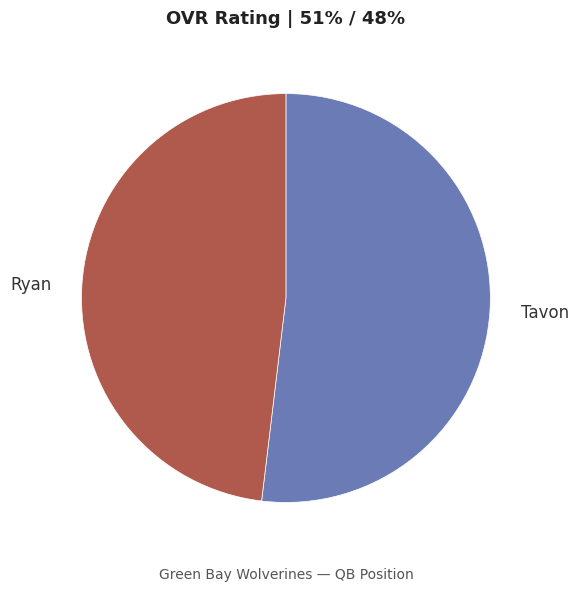

Does Tavon account for over 50% of the chart?

Yes